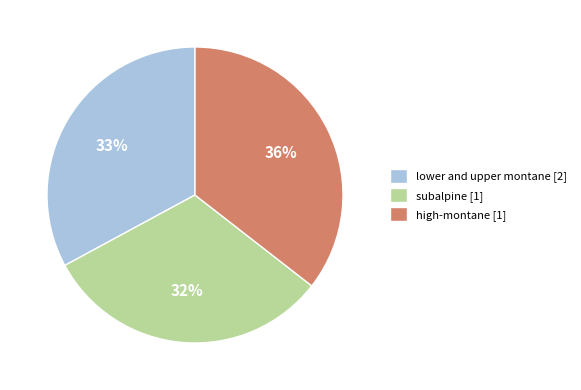

To the nearest percent, what is the difference between the largest and smallest slice percentages?

4%